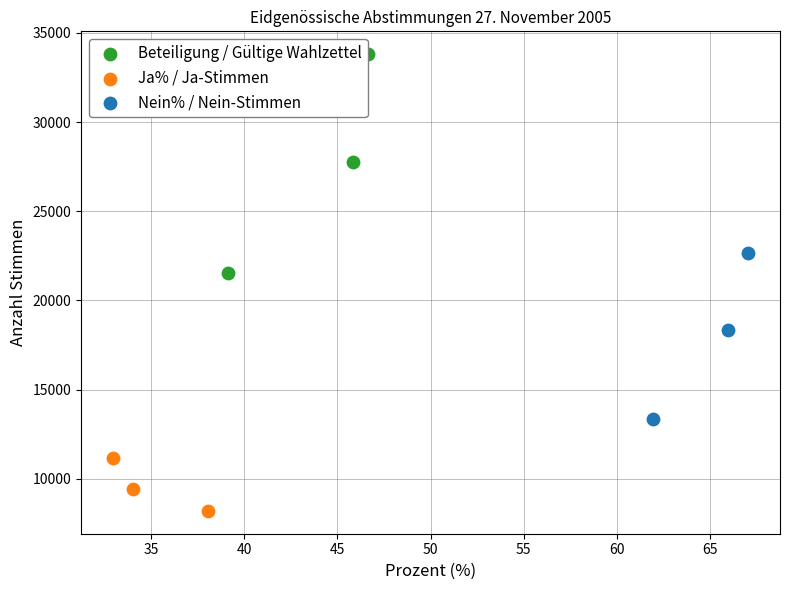

Which series reaches the minimum Y coordinate?

Ja% / Ja-Stimmen